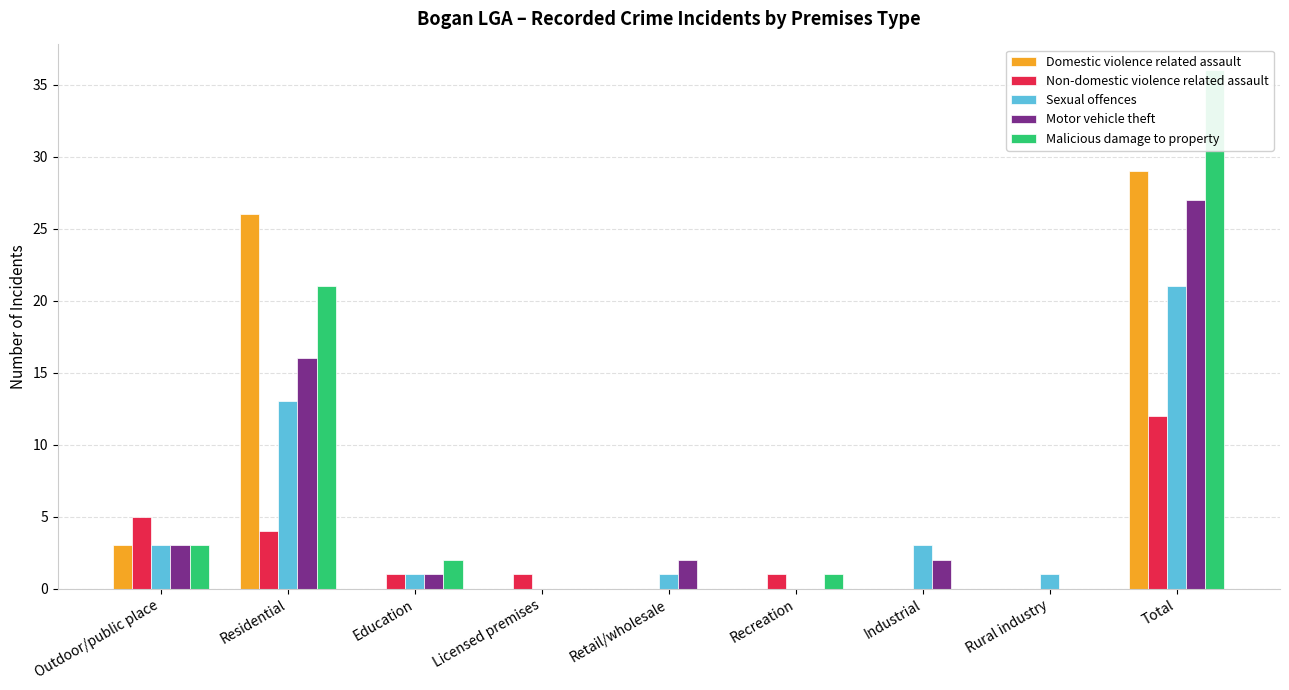

Reading left to right, what are all the values shown in this chart?

Domestic violence related assault: Outdoor/public place=3	Residential=26	Education=0	Licensed premises=0	Retail/wholesale=0	Recreation=0	Industrial=0	Rural industry=0	Total=29
Non-domestic violence related assault: Outdoor/public place=5	Residential=4	Education=1	Licensed premises=1	Retail/wholesale=0	Recreation=1	Industrial=0	Rural industry=0	Total=12
Sexual offences: Outdoor/public place=3	Residential=13	Education=1	Licensed premises=0	Retail/wholesale=1	Recreation=0	Industrial=3	Rural industry=1	Total=21
Motor vehicle theft: Outdoor/public place=3	Residential=16	Education=1	Licensed premises=0	Retail/wholesale=2	Recreation=0	Industrial=2	Rural industry=0	Total=27
Malicious damage to property: Outdoor/public place=3	Residential=21	Education=2	Licensed premises=0	Retail/wholesale=0	Recreation=1	Industrial=0	Rural industry=0	Total=36